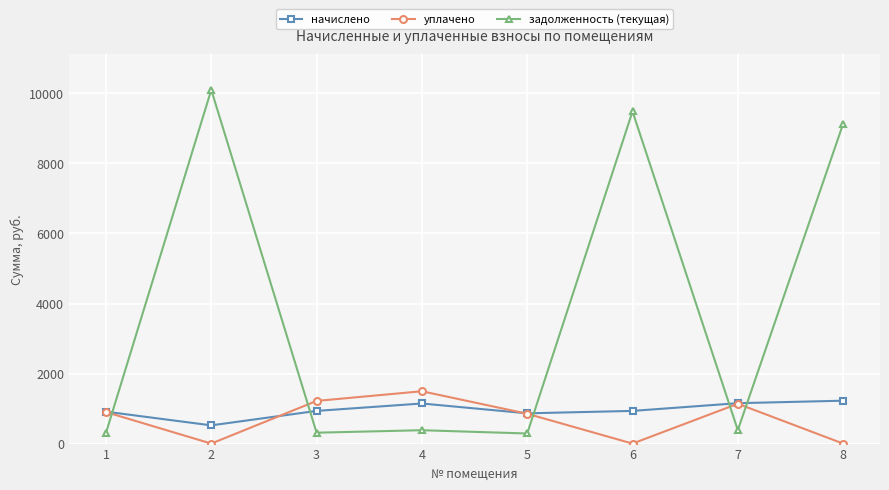

At how many categories does at least one series exceed 7655?

3